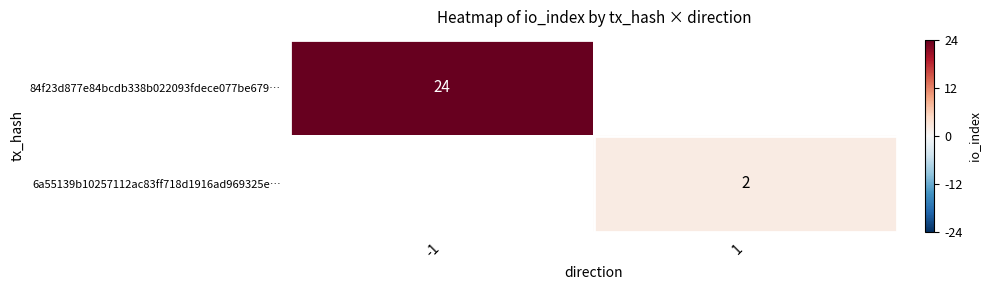

The value of 84f23d877e84bcdb338b022093fdece077be679… at -1 is 24. True or false?

True